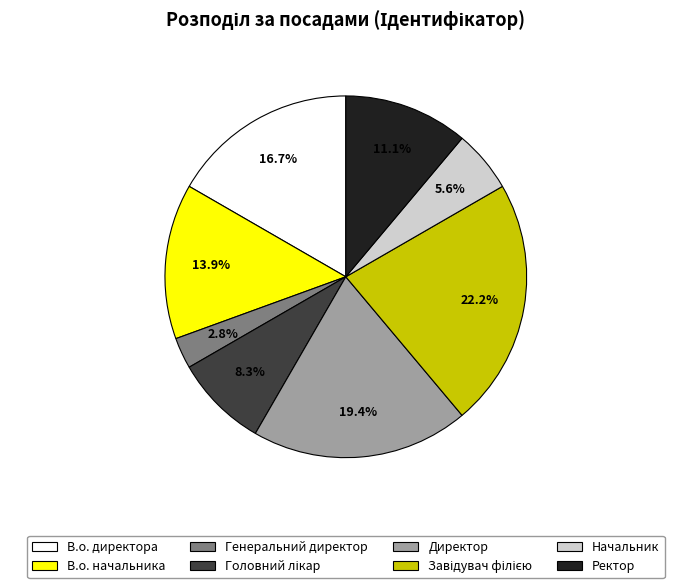

Combined, do Генеральний директор and Директор account for over 50%?

No